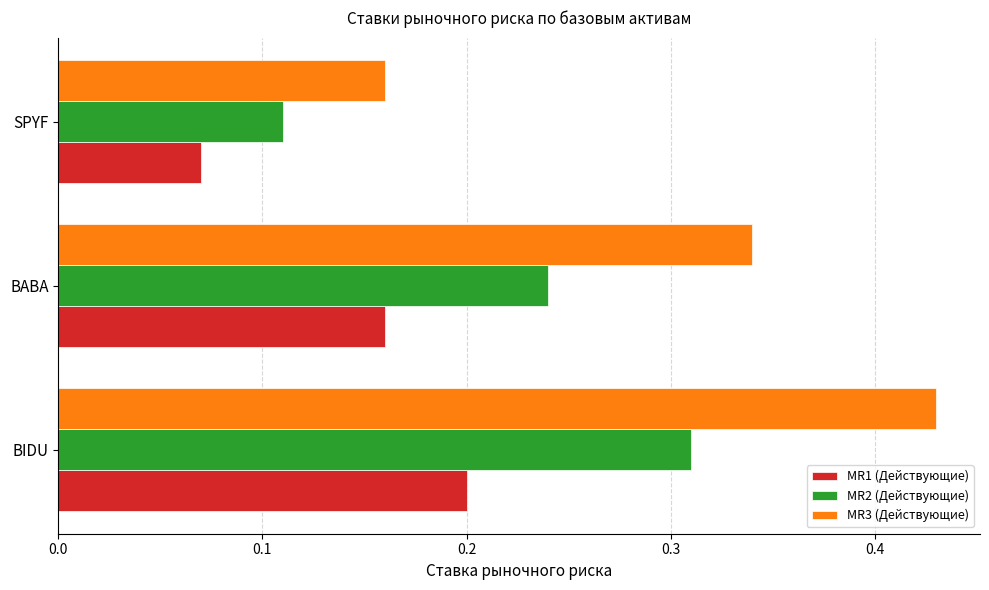

The value of MR3 (Действующие) at SPYF is 0.0. True or false?

False